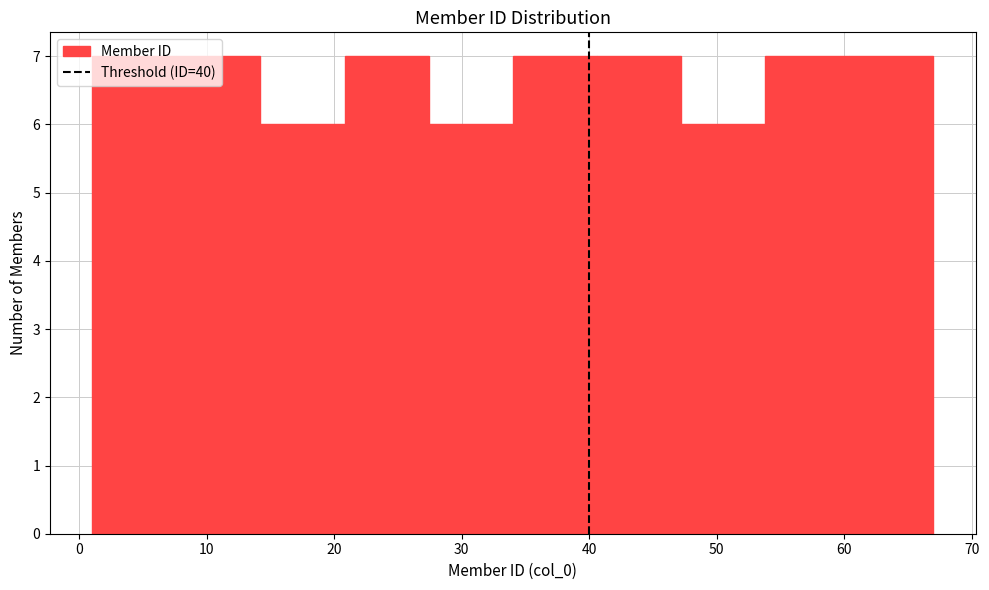

How tall is the bar that spans 40.6 to 47.2 on the x-axis? Neither the bar edges nor the heights are printed on the chart, so give them approximately, as read against the axes.

7